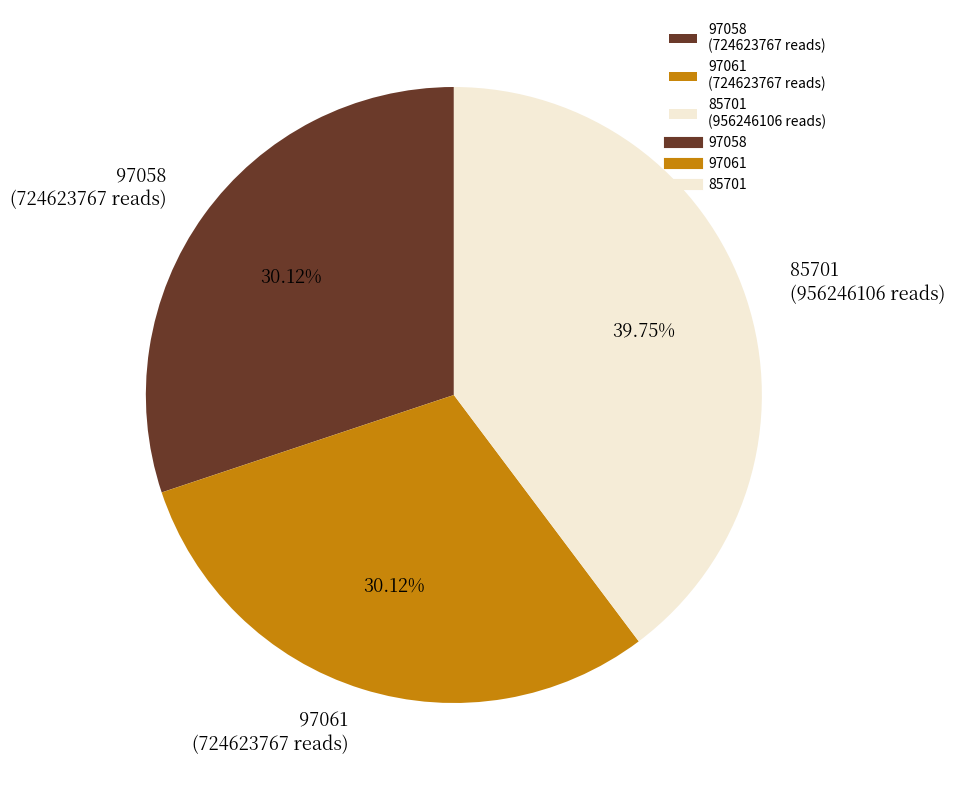

How many slices are in this pie chart?

3